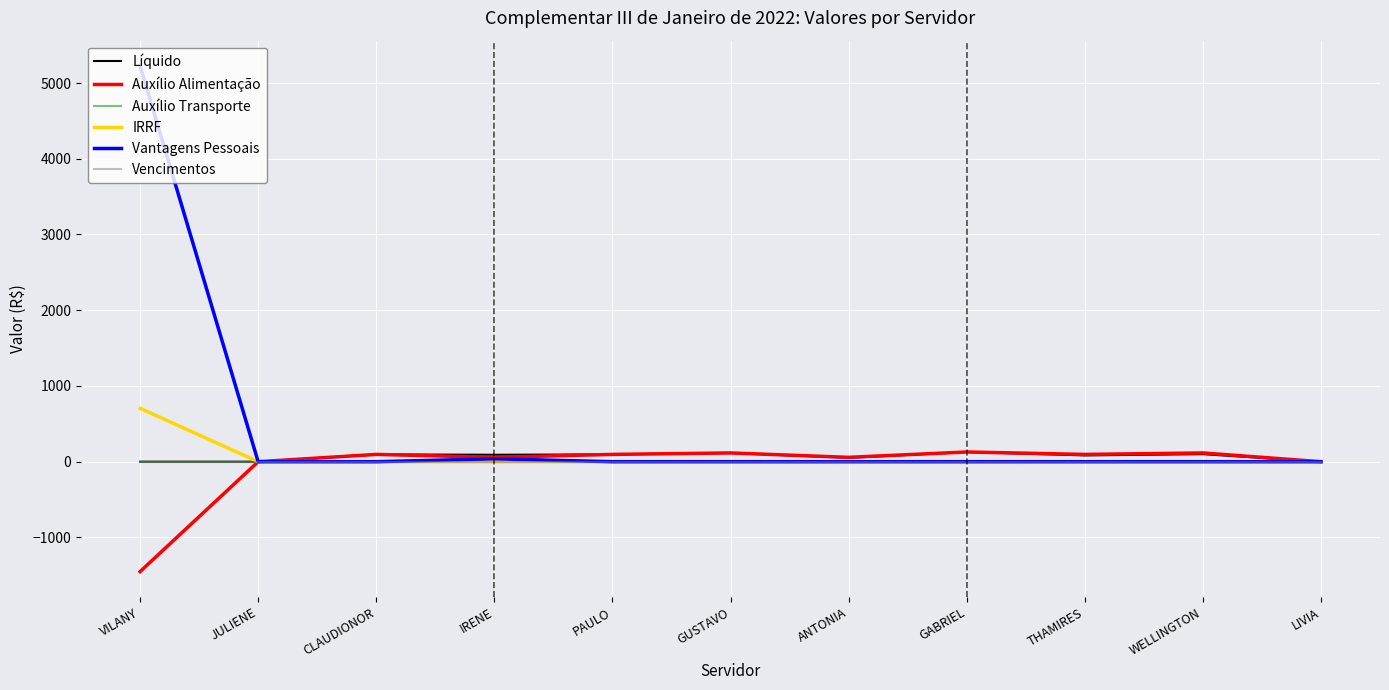

Does the chart have visible grid lines?

Yes